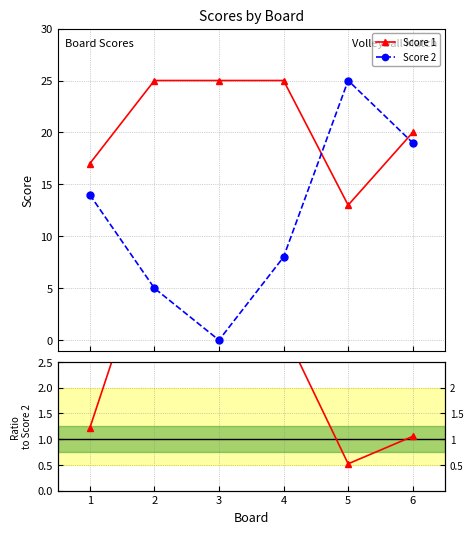

What is the value of the Score 2 point at the 6th from the left?

19